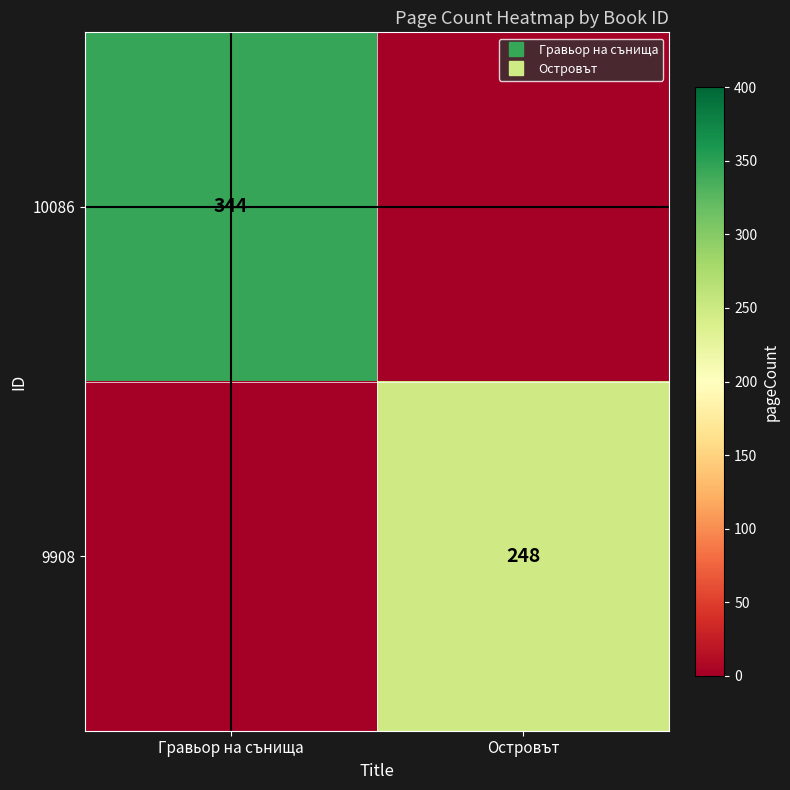

Which has a higher value, Гравьор на сънища or Островът?

Гравьор на сънища